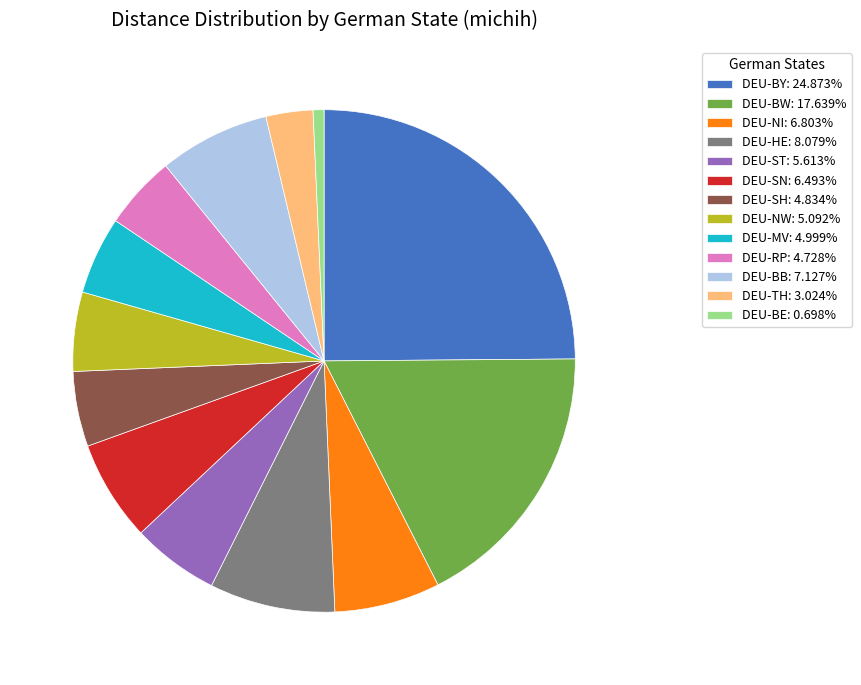

Is DEU-BB: 7.127% the majority of the pie?

No